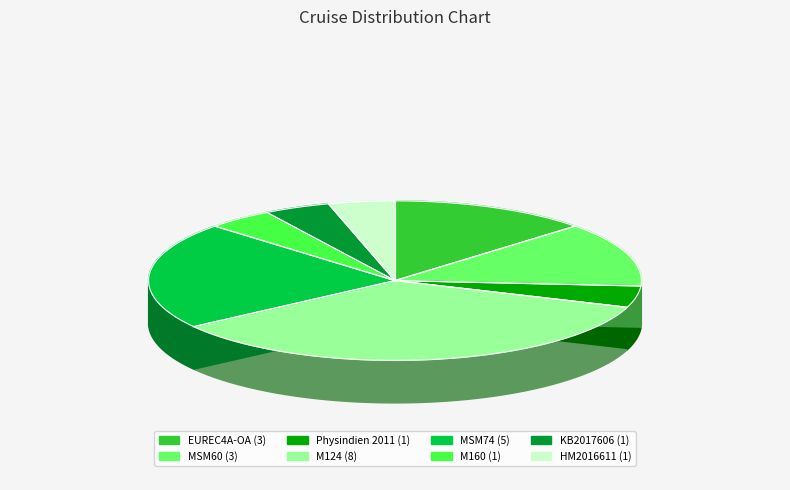

Rank the categories by value from highest to lowest.

M124, MSM74, EUREC4A-OA, MSM60, Physindien 2011, M160, KB2017606, HM2016611